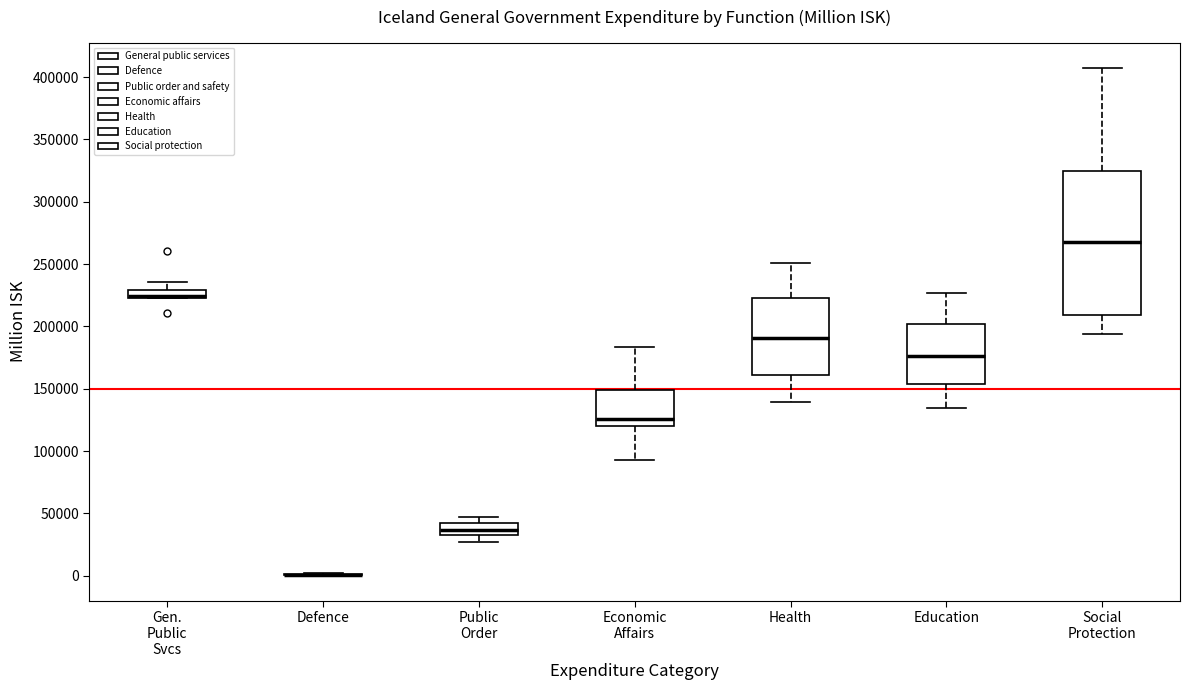

Comparing the boxes themselves (not the whiskers), which one is the tallest?

Social Protection